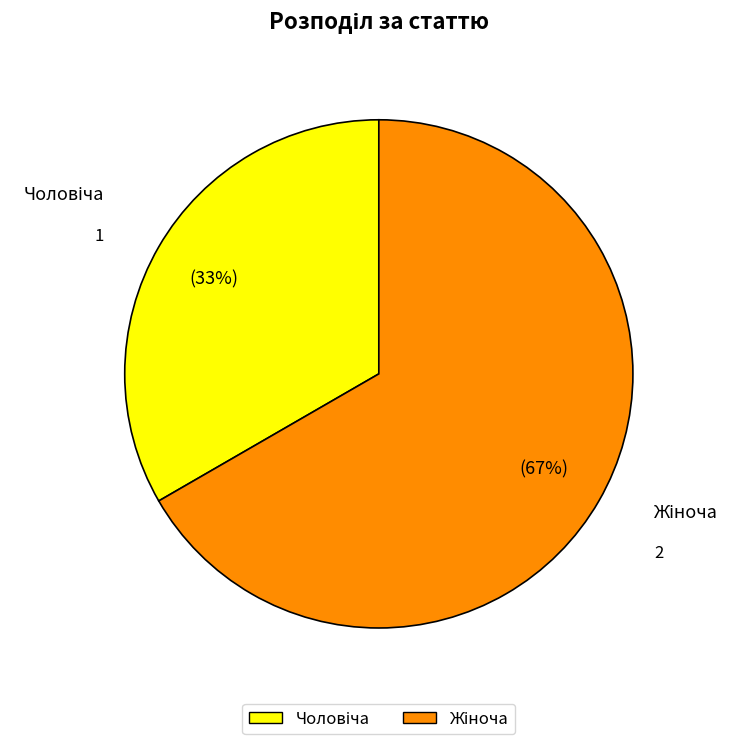

Does any single category account for the majority?

Yes